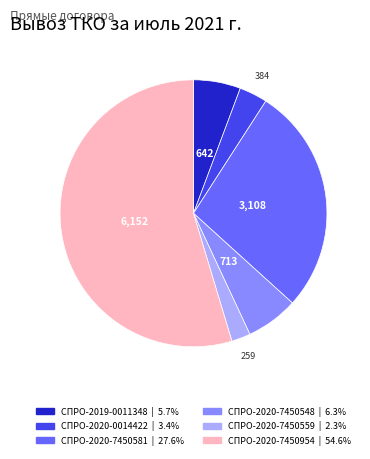

Combined, do СПРО-2019-0011348 and СПРО-2020-7450548 account for over 50%?

No